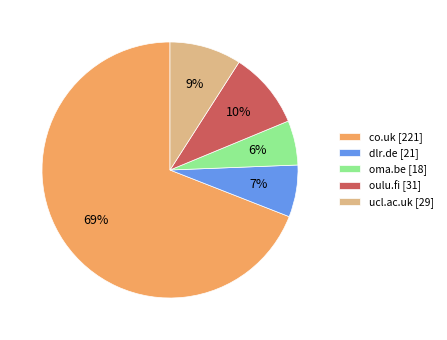

To the nearest percent, what is the combined percentage of oma.be [18] and ucl.ac.uk [29]?

15%